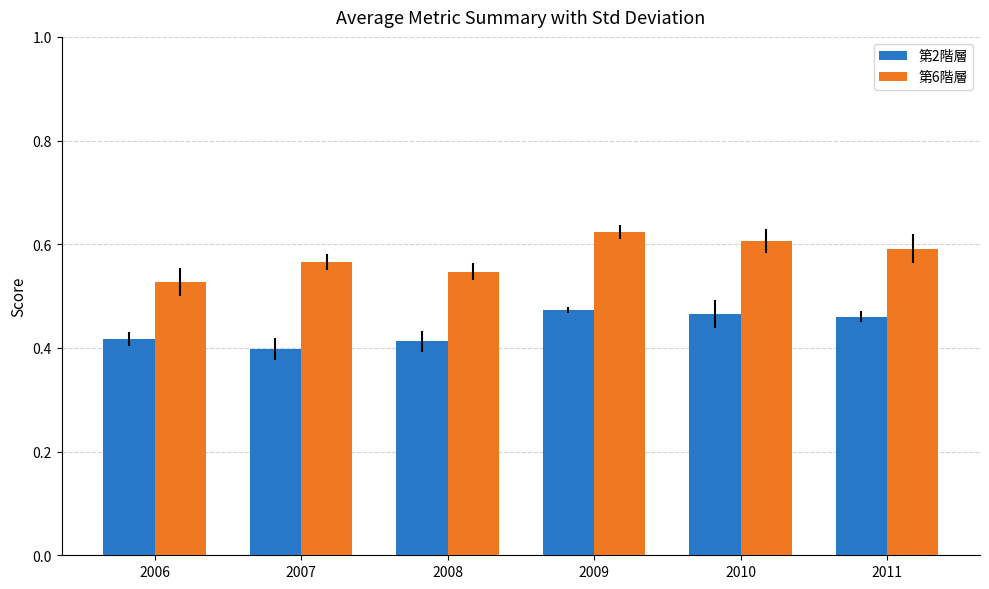

Count the 第2階層 values in the range 0 to 1.

6